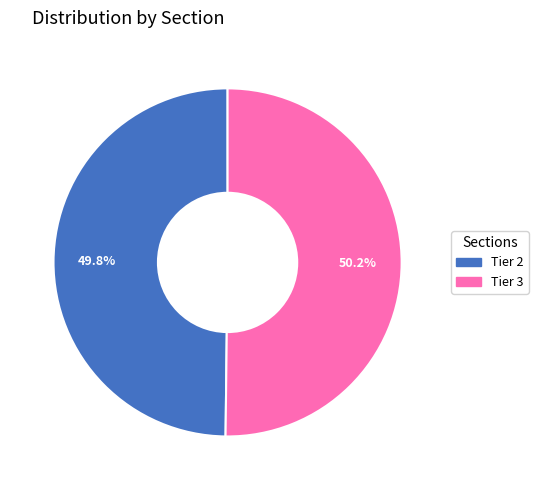

What percentage do Tier 3 and Tier 2 together represent?

100.0%